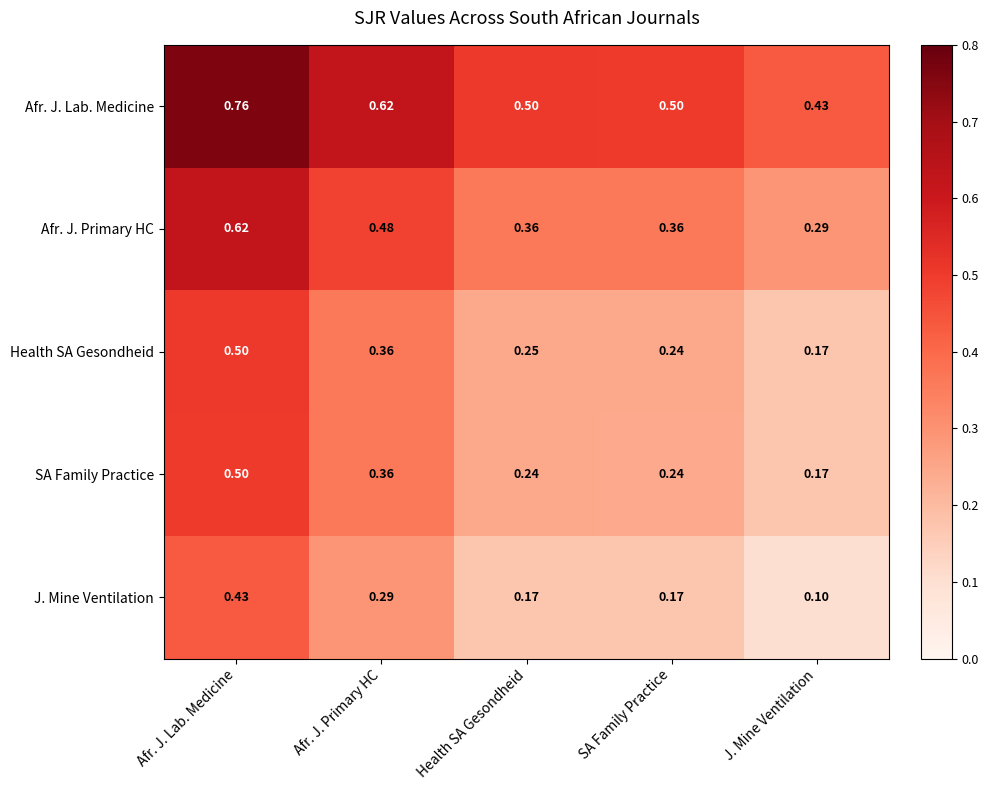

At which label is Afr. J. Lab. Medicine closest to 0?

J. Mine Ventilation